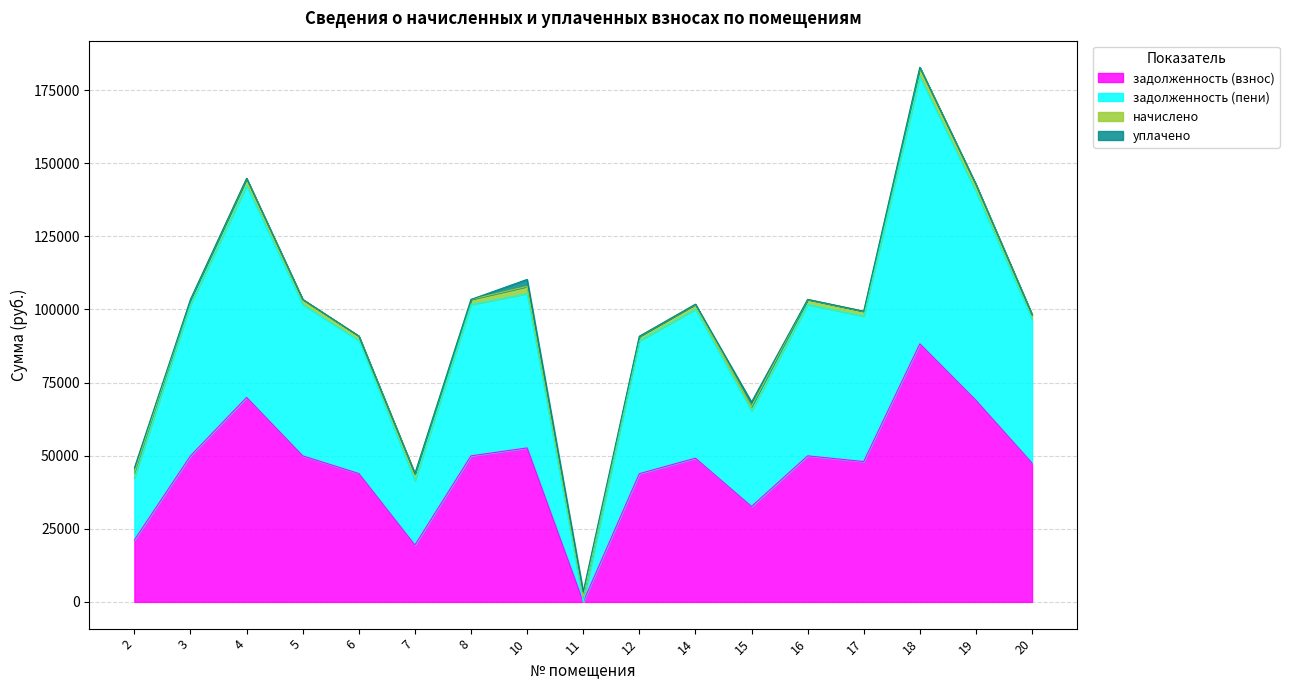

What is the maximum value for задолженность (взнос)?

88230.0